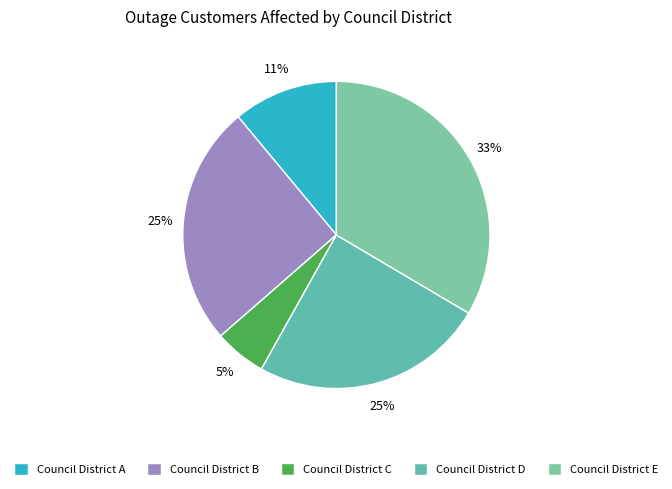

To the nearest percent, what is the average slice percentage?

20%